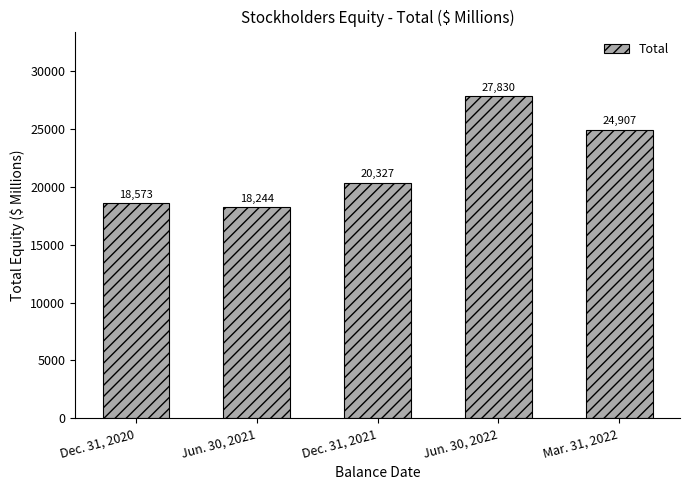

Approximately how many times larger is the value at Dec. 31, 2020 compared to Jun. 30, 2021?

1.0